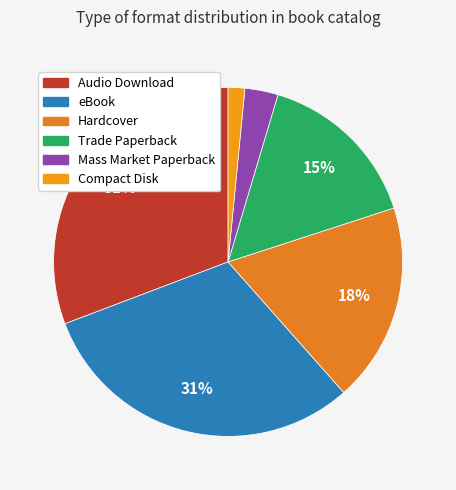

Count the number of slices in the pie.

6